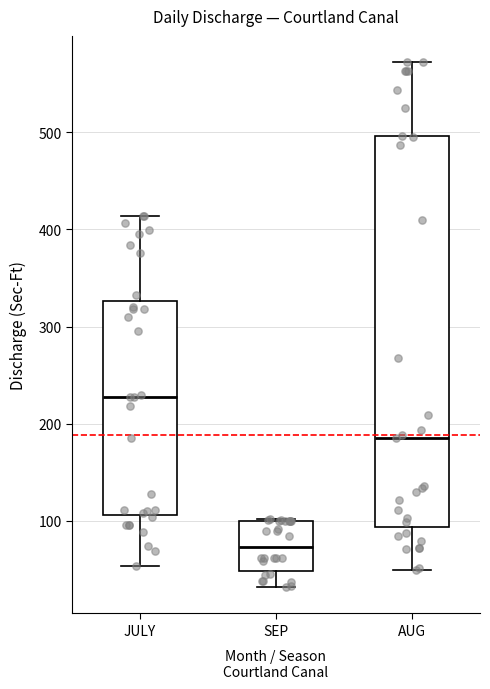

Reading left to right, read every box against the y-axis: the position of its median line, the range the box covers, and the ends of its whiskers. The values are not printed on the chart, so give them approximately, as read against the axis.

JULY: median 230, box 110 to 330, whiskers 50 to 410
SEP: median 70, box 50 to 100, whiskers 30 to 100
AUG: median 190, box 90 to 500, whiskers 50 to 570